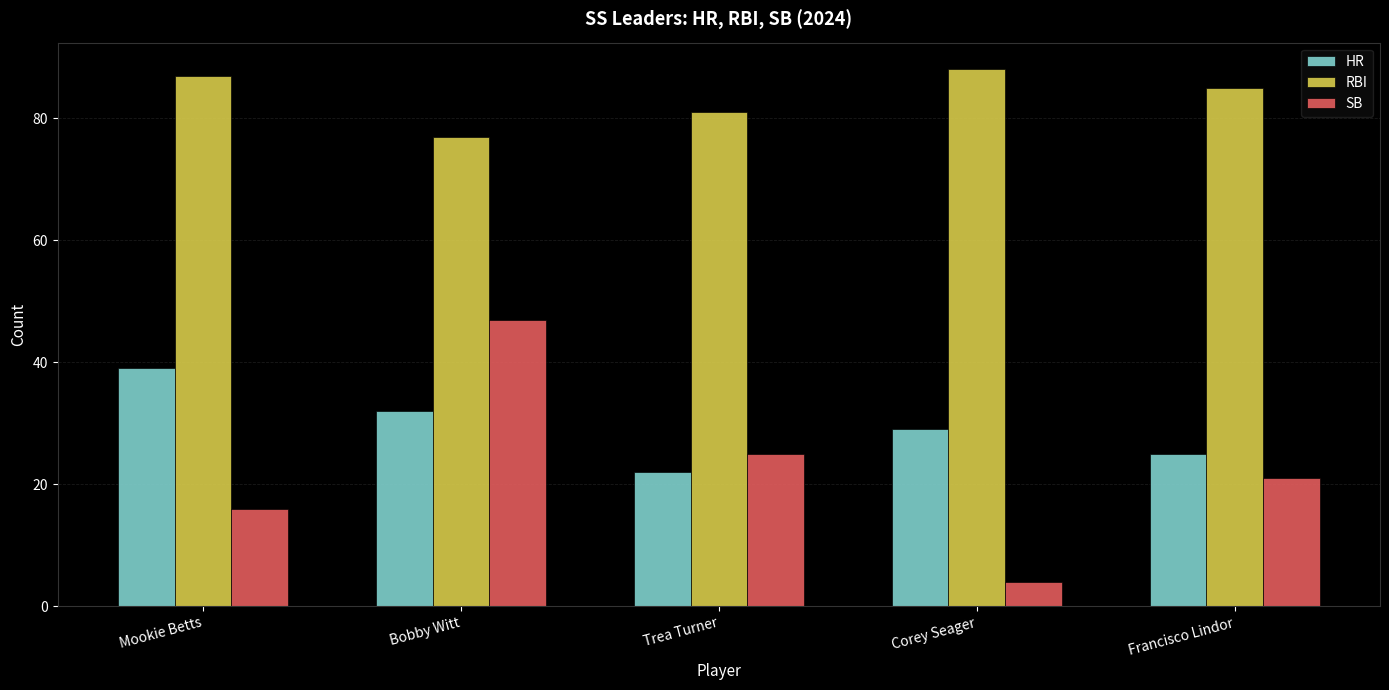

At which label is RBI closest to 82?

Trea Turner